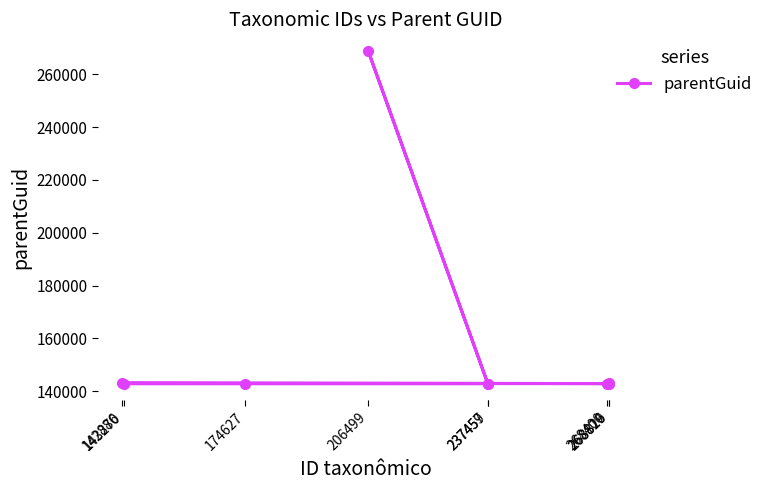

How many interior local peaks (higher than both neighbors) does the data have?

2